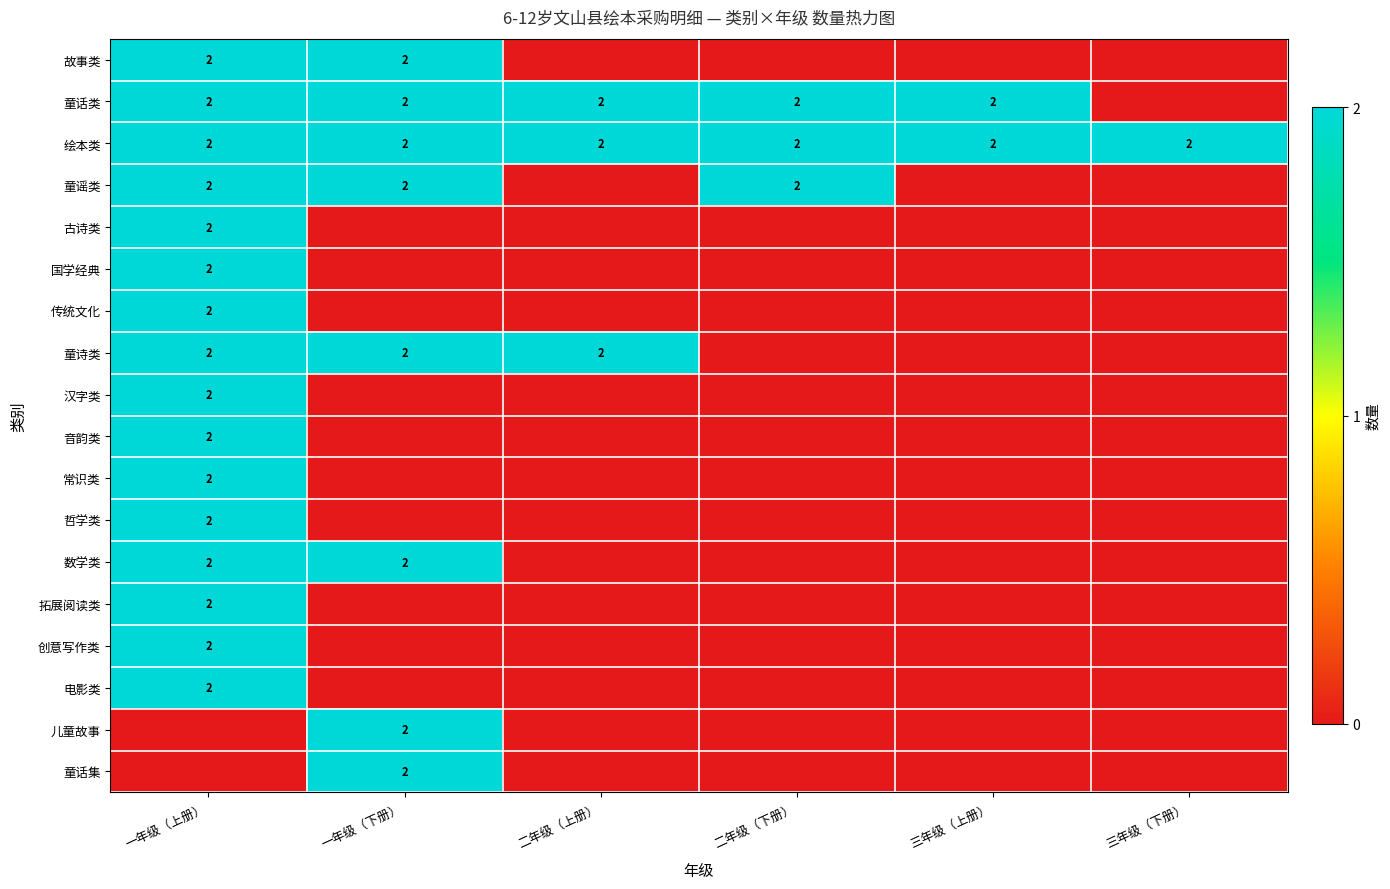

The 拓展阅读类 series shows 2 at 一年级（上册）. True or false?

True